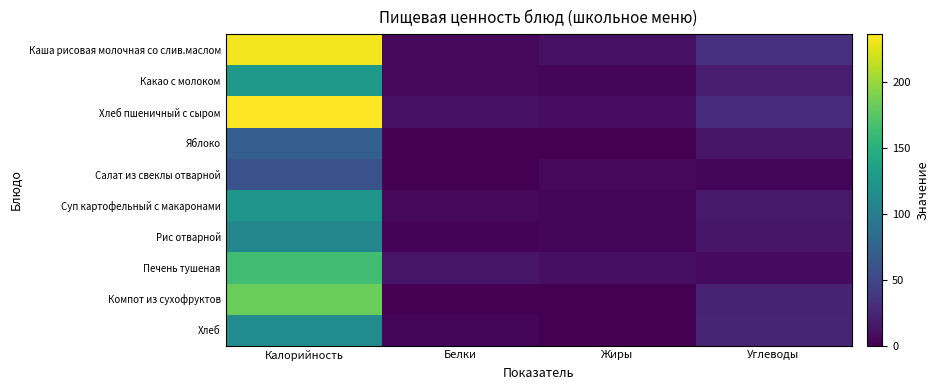

At how many categories does at least one series exceed 59?

1